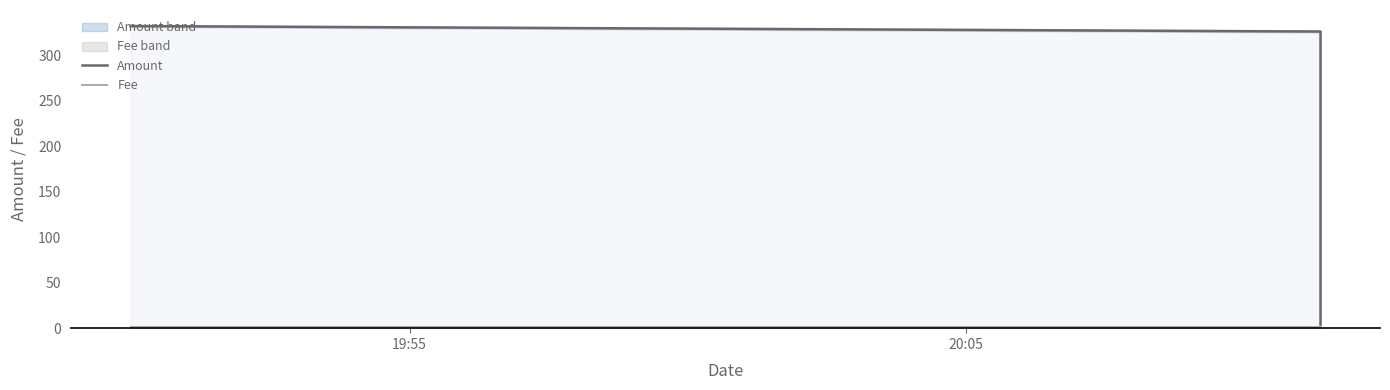

Reading left to right, what are all the values shown in this chart?

Amount: 332	326	4
Fee: 1	1	1